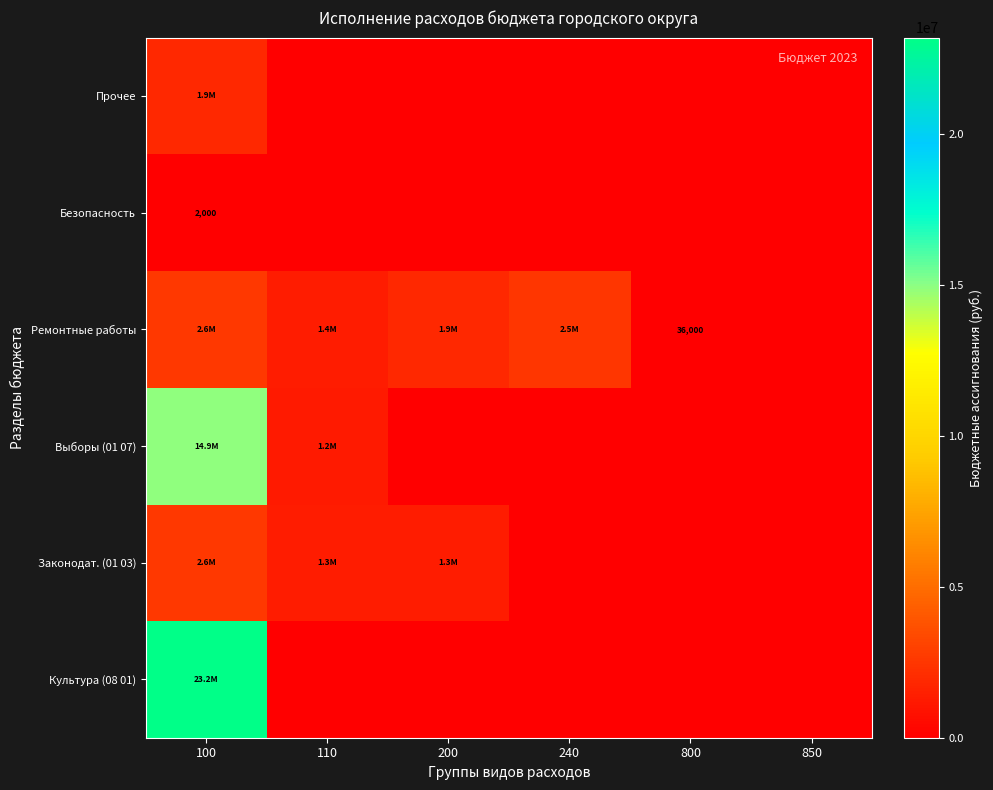

True or false: Прочее has a value of 1060546.0 at 200.

False